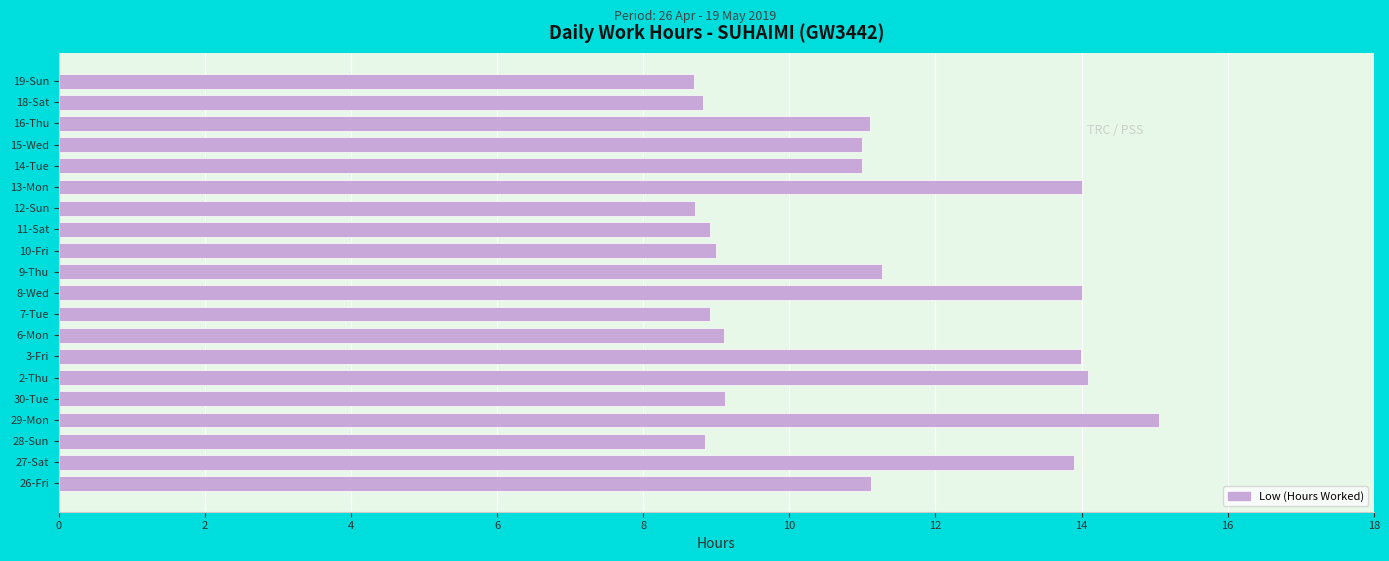

What is the difference between the maximum and minimum values?

6.4